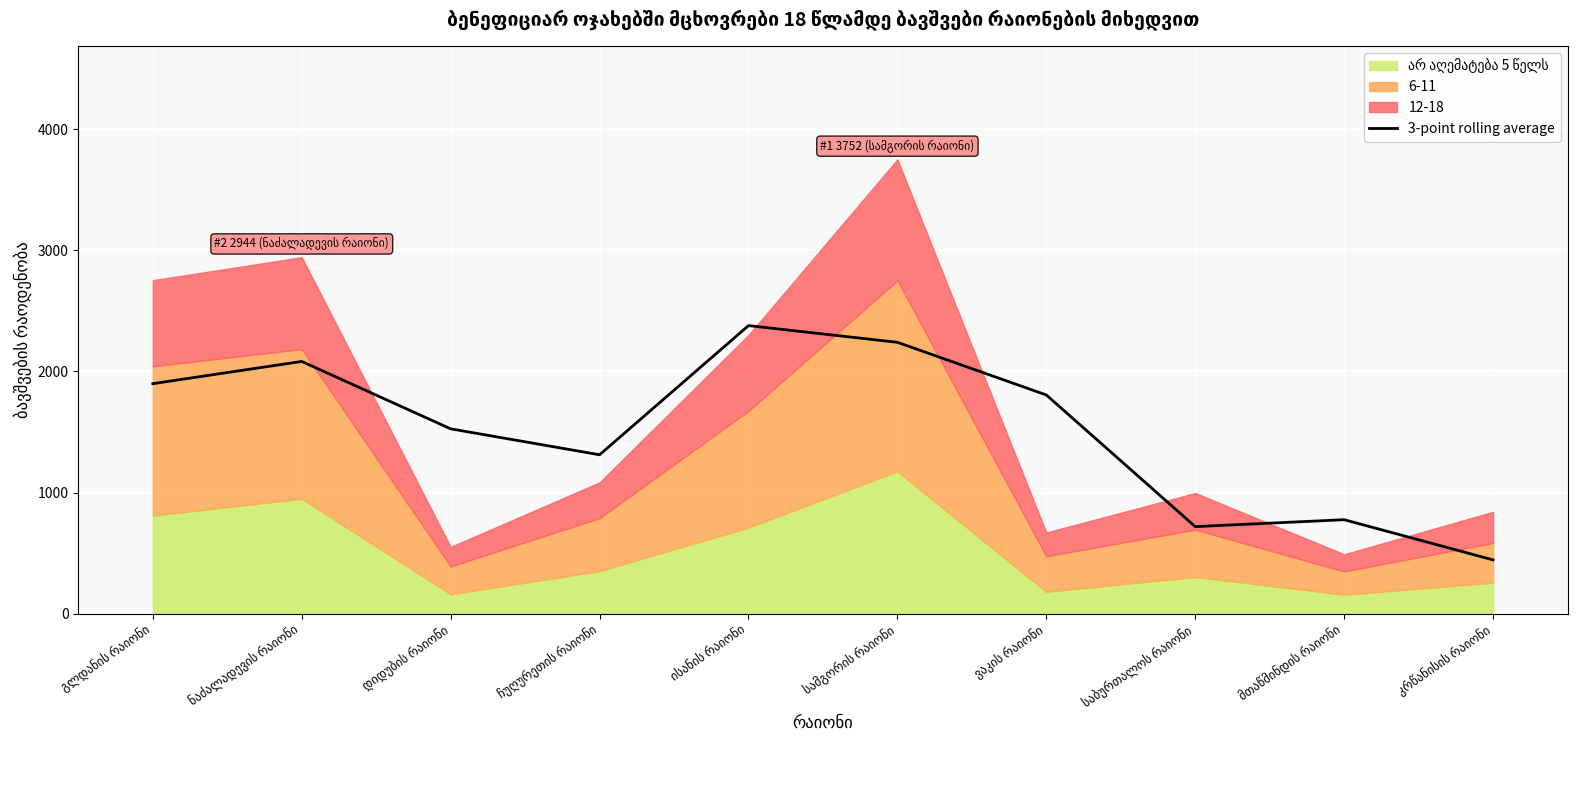

What is the label of the 4th point from the left?

ჩუღურეთის რაიონი